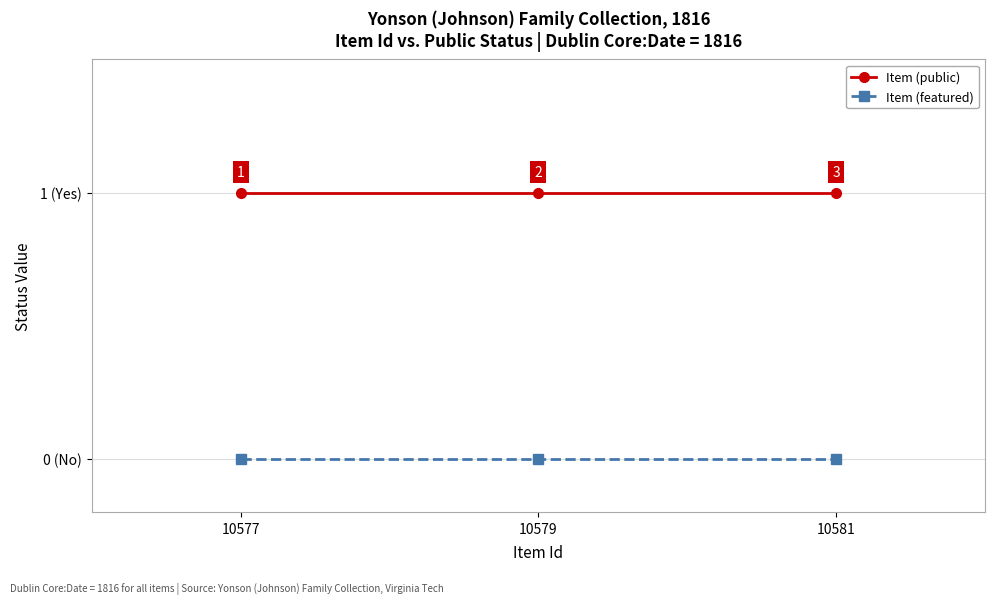

Is it true that Item (featured) equals 0 at 10581?

True